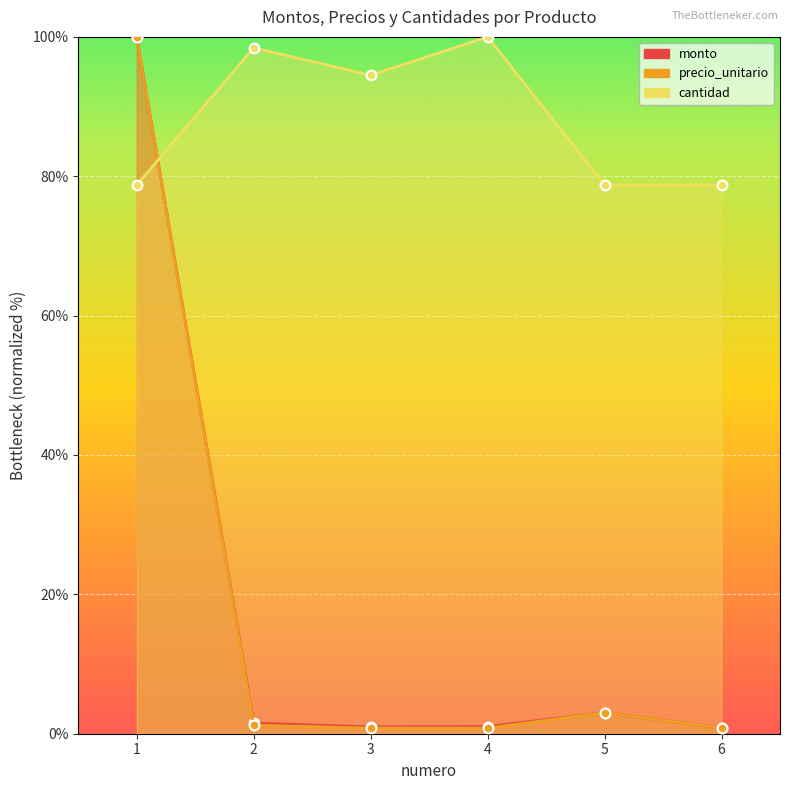

How many distinct data groups are displayed?

3